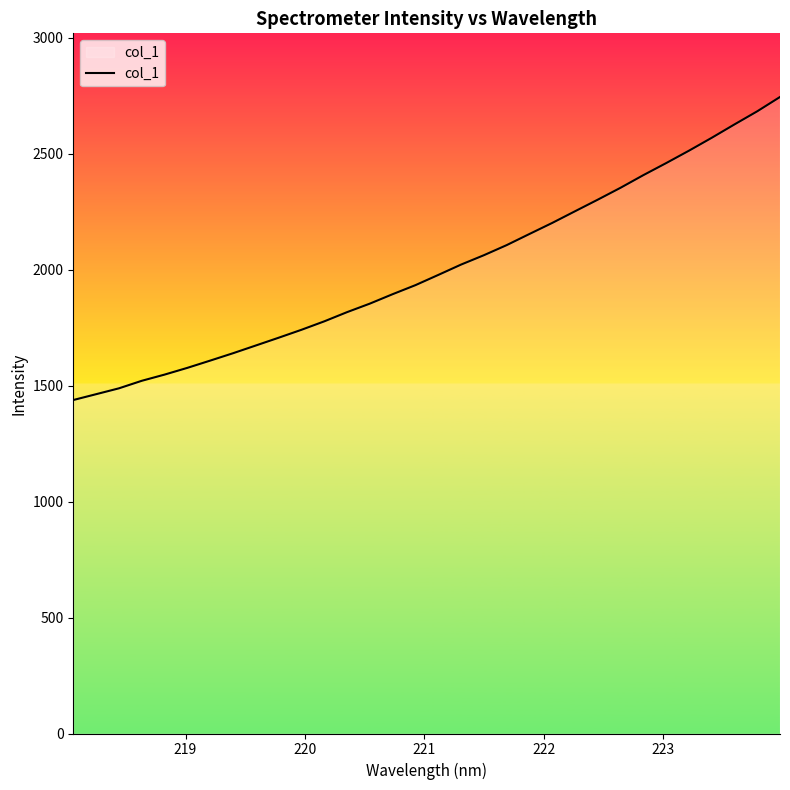

What is the average value?

2003.0